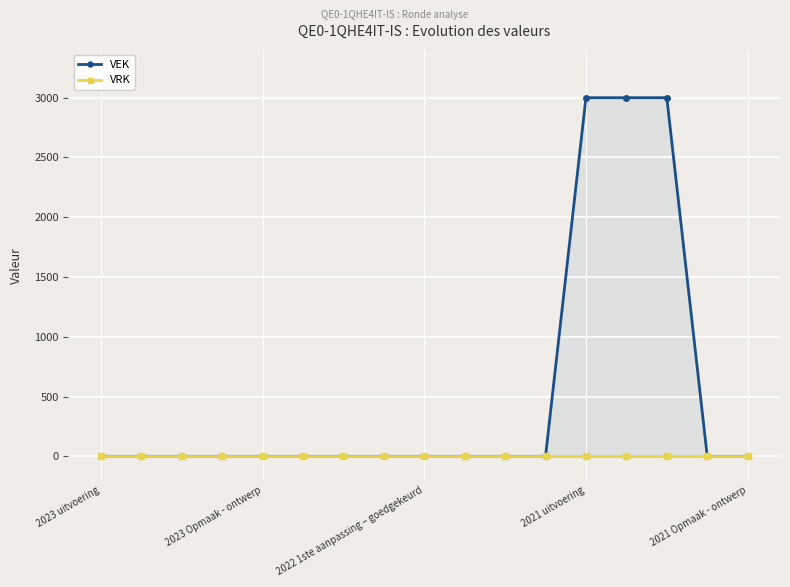

Is it true that VEK equals 0 at 7?

True